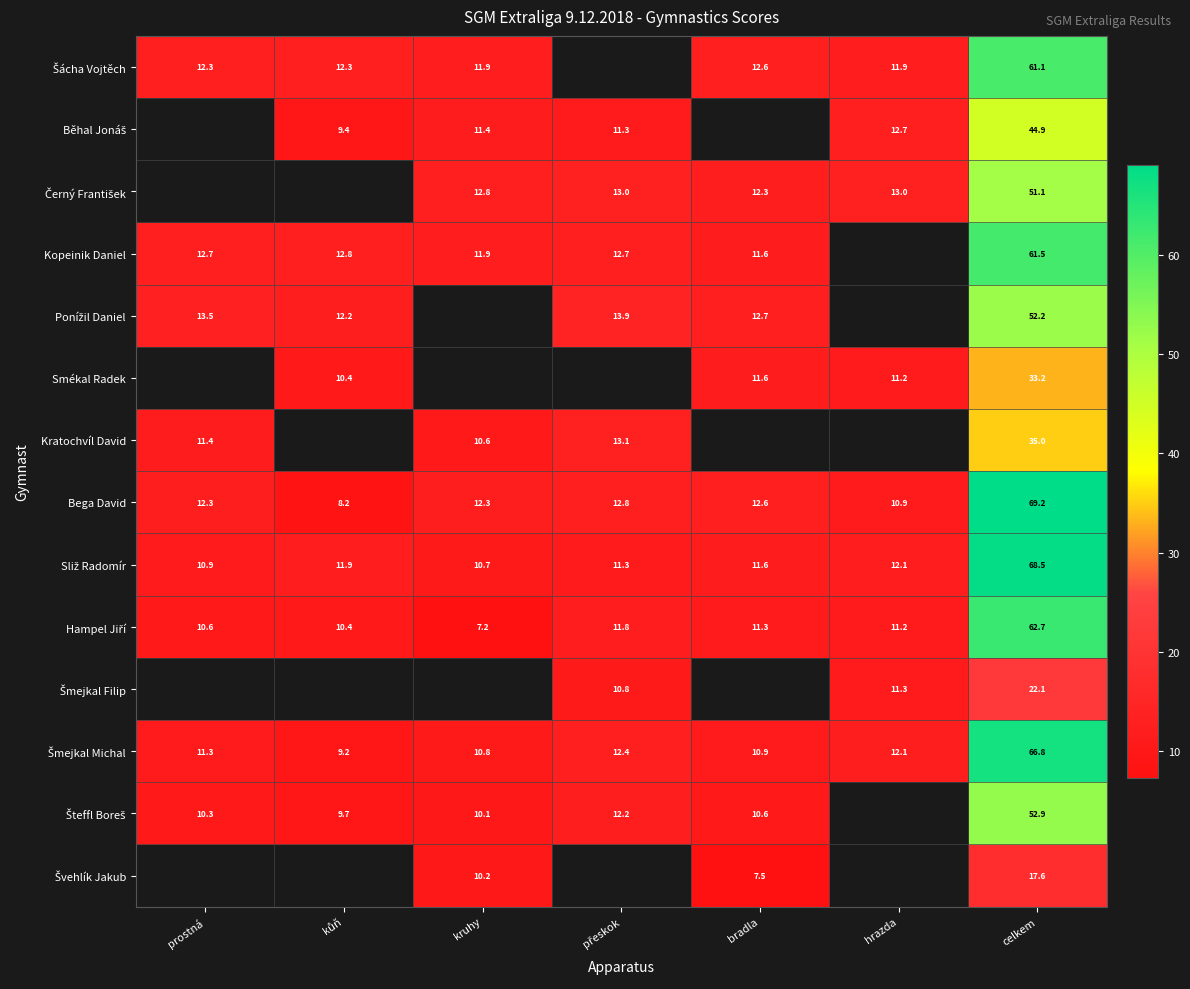

How many values in the Kratochvíl David series exceed 13?

2